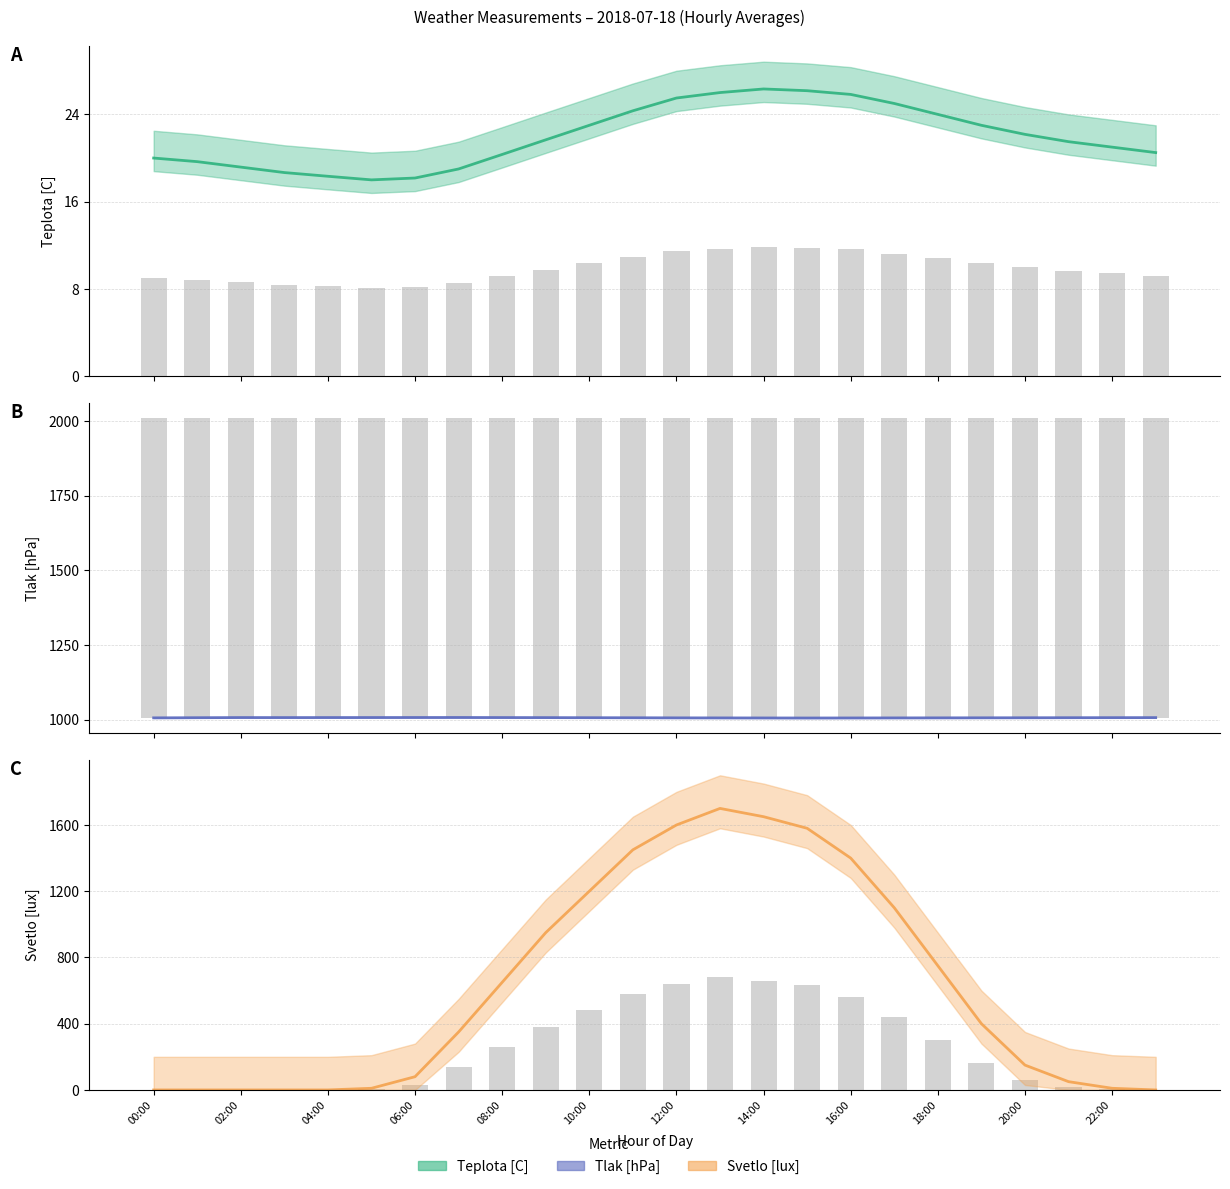

Rank the series by their maximum value, from lowest to highest.

Teplota [C], Tlak [hPa], Svetlo [lux]